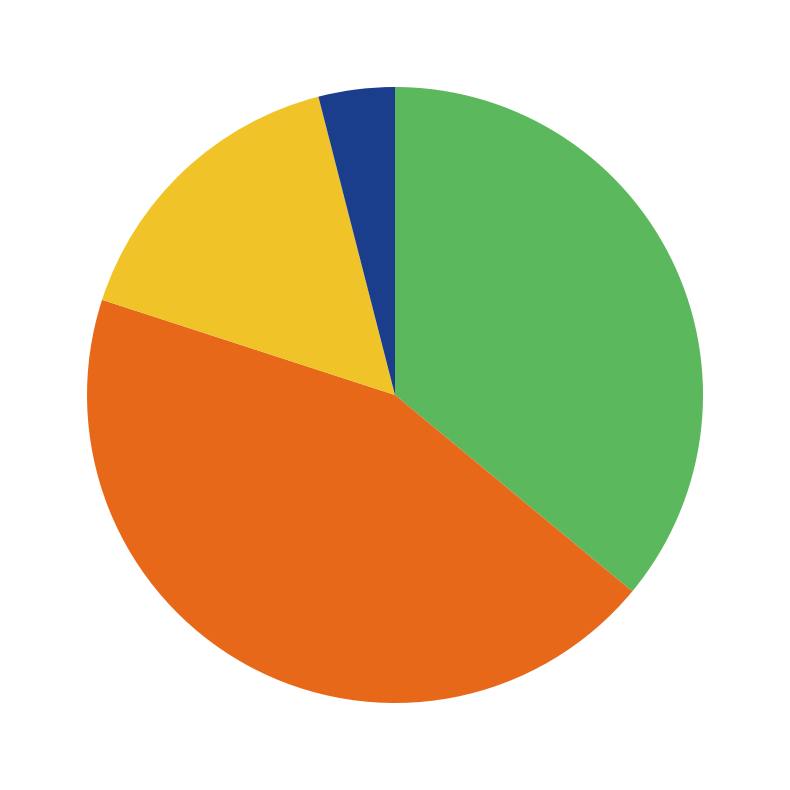

Does any single category account for the majority?

No